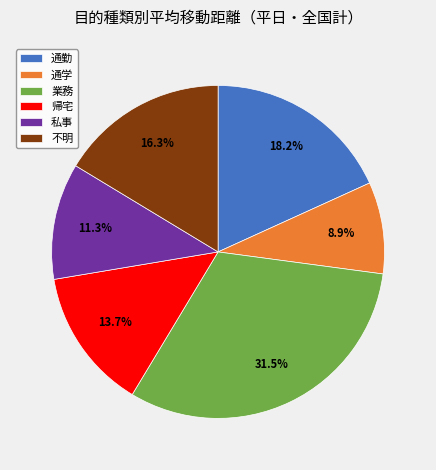

What percentage is NOT represented by 帰宅?

86.3%